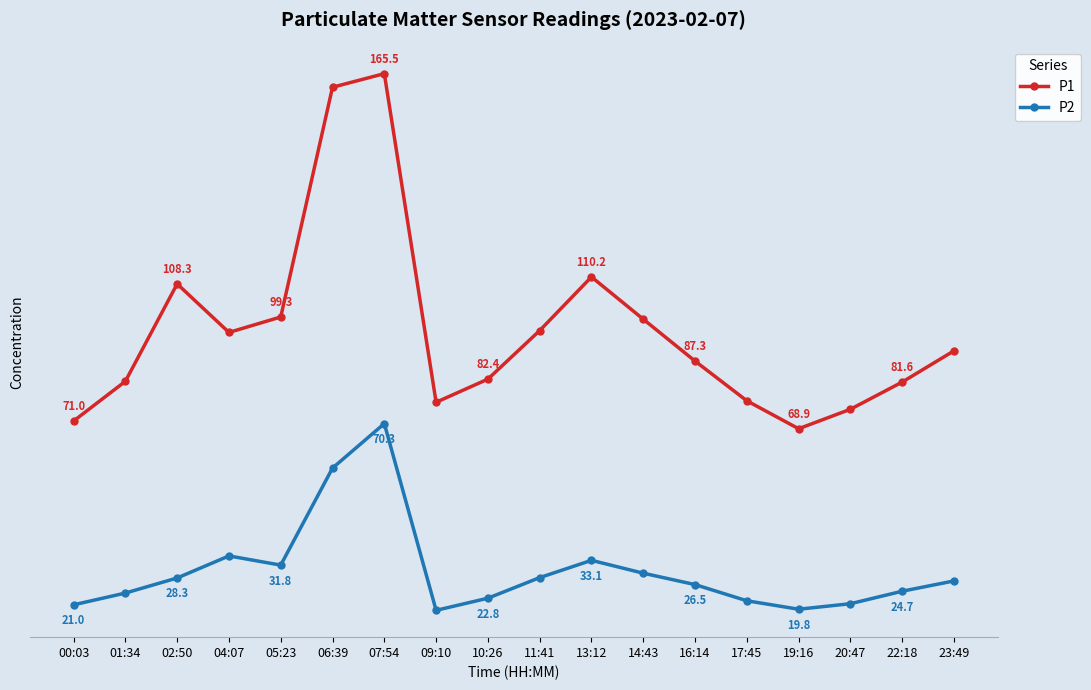

At which label does P2 reach its minimum?

09:10